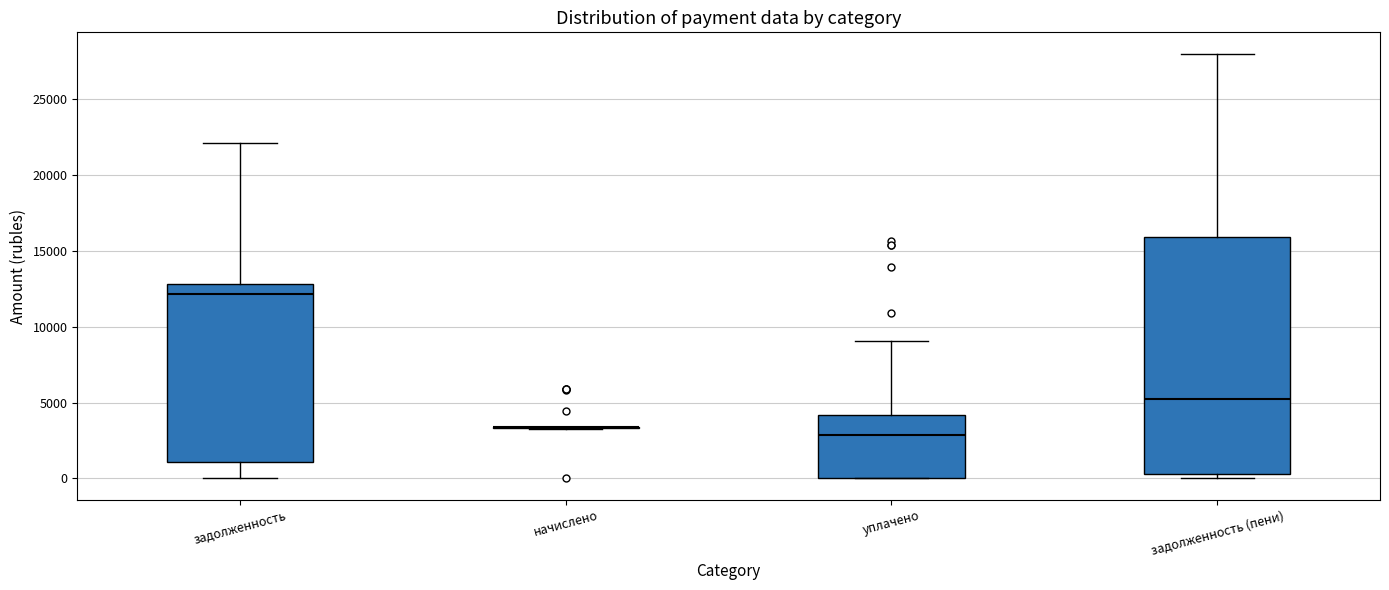

Which box is the tallest, from its lower edge to its upper edge?

задолженность (пени)